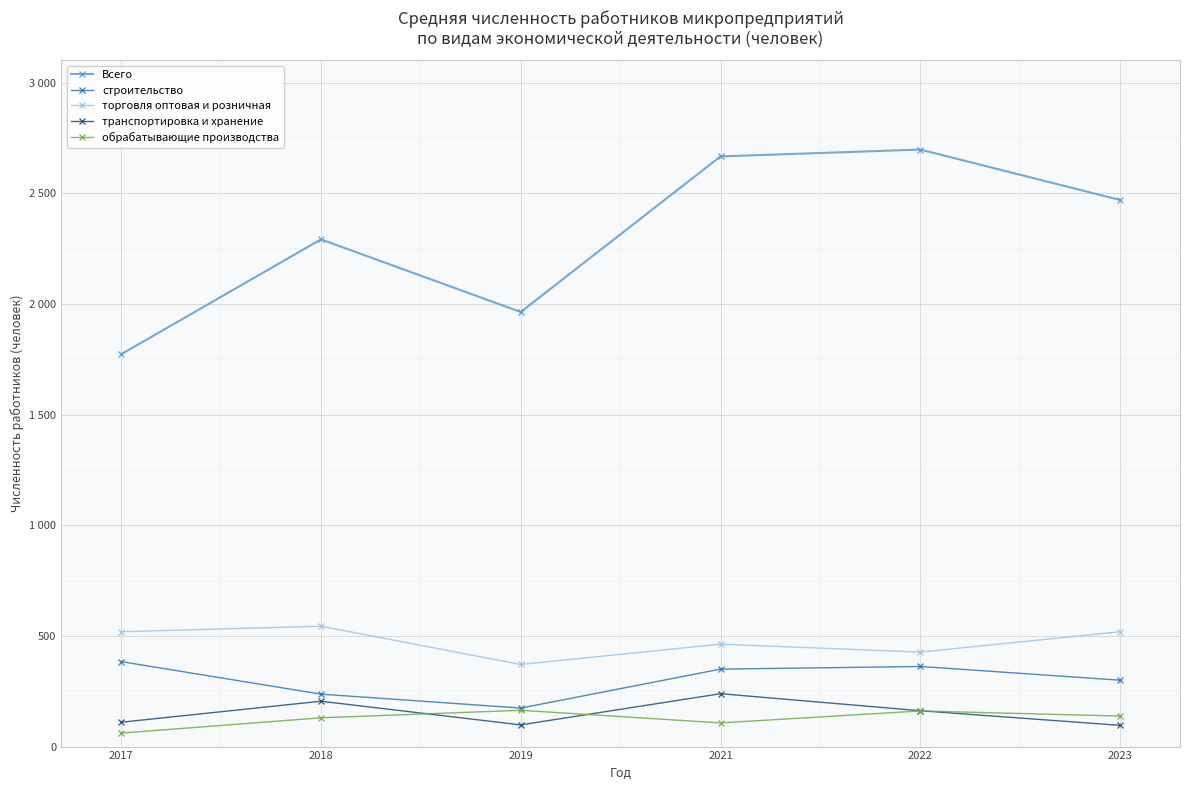

Which label corresponds to the largest value in the chart?

2022